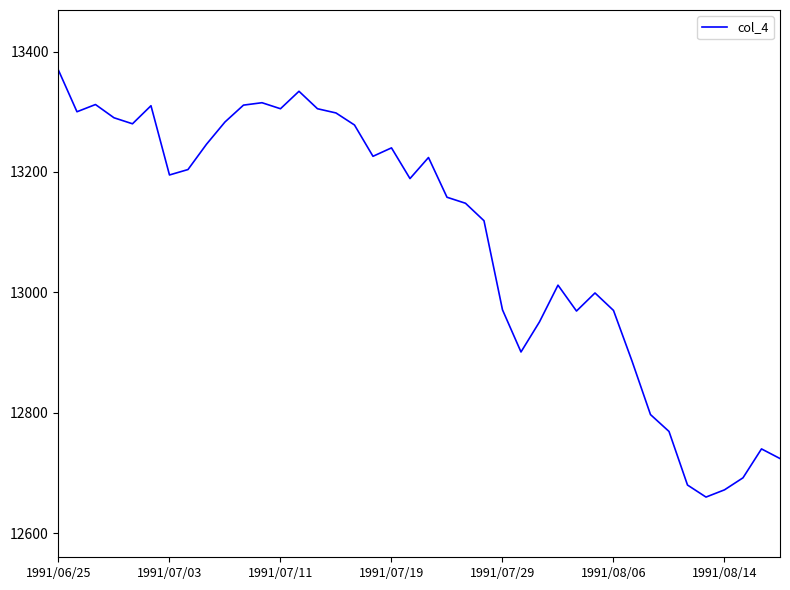

What is the minimum value shown in the chart?

12660